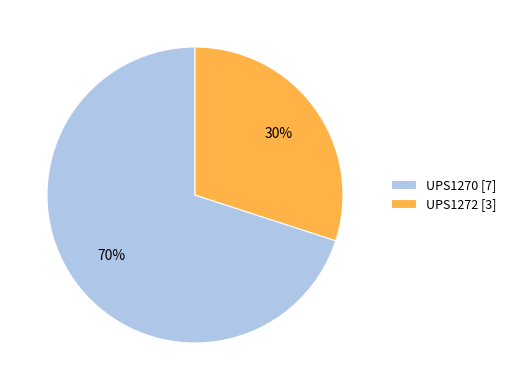

True or false: UPS1272 accounts for 30% of the total.

True